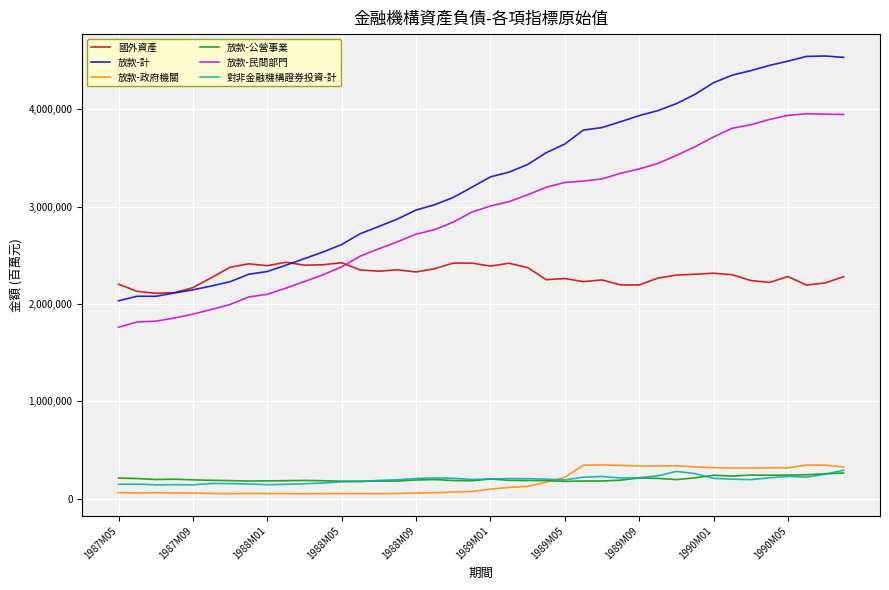

Which series has the largest range (max minus min)?

放款-計